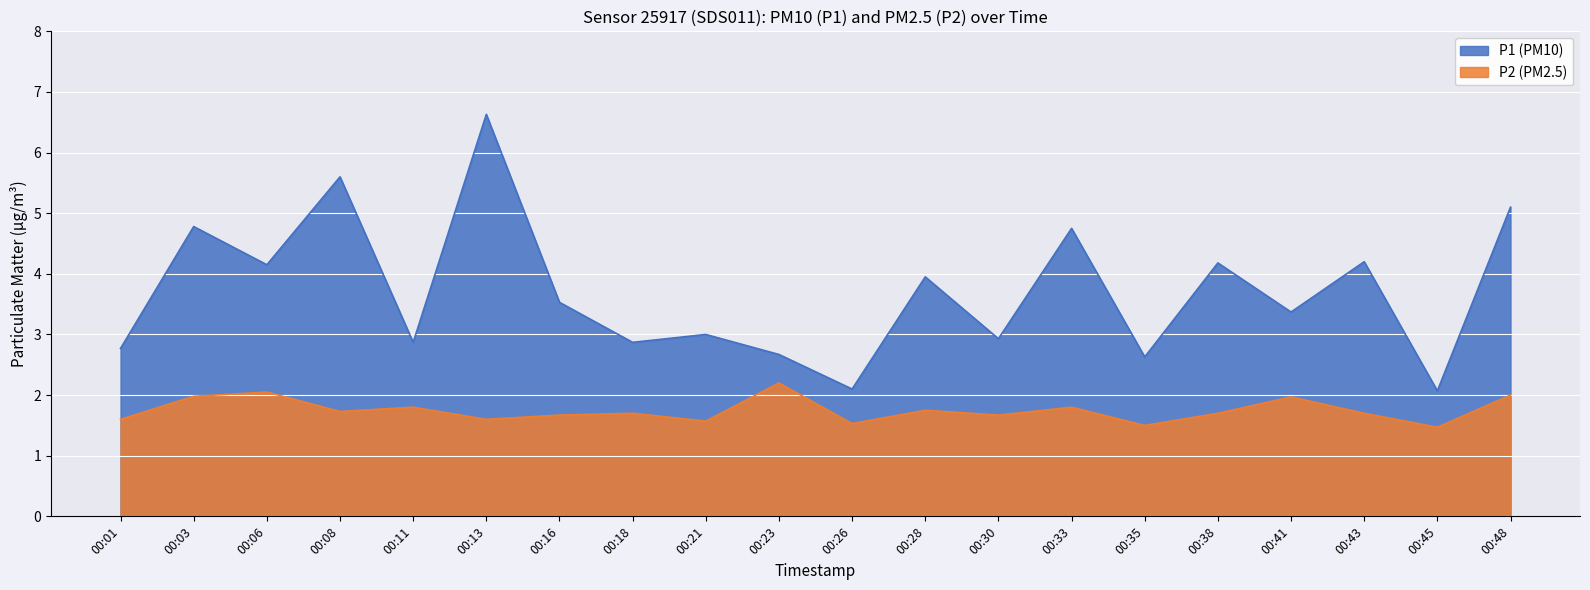

What is the maximum value shown in the chart?

6.6